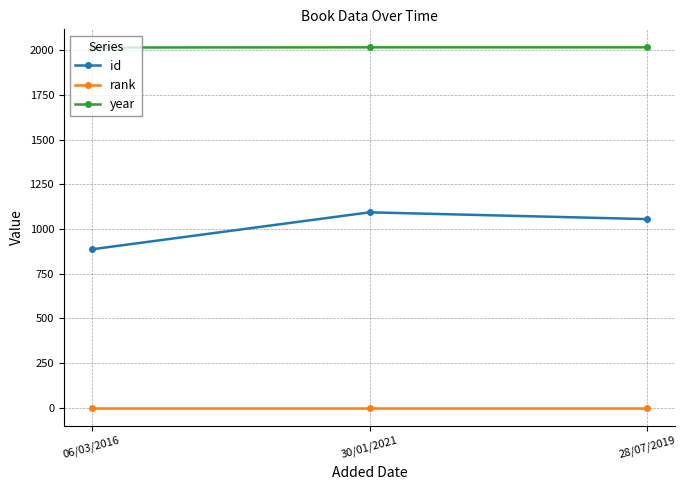

At 06/03/2016, list the series in order from largest to smallest.

year, id, rank